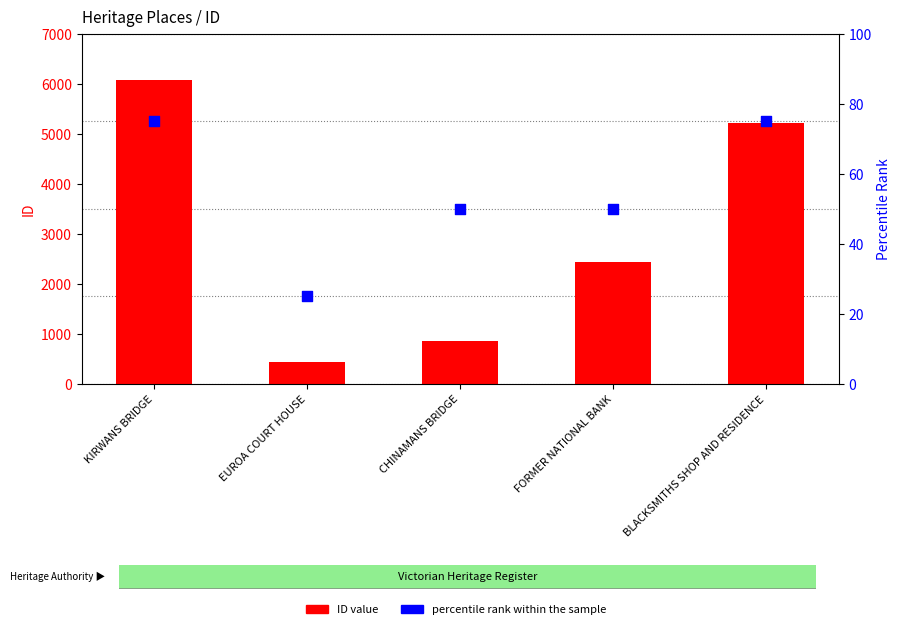

Which series has the widest spread of Y values?

ID value